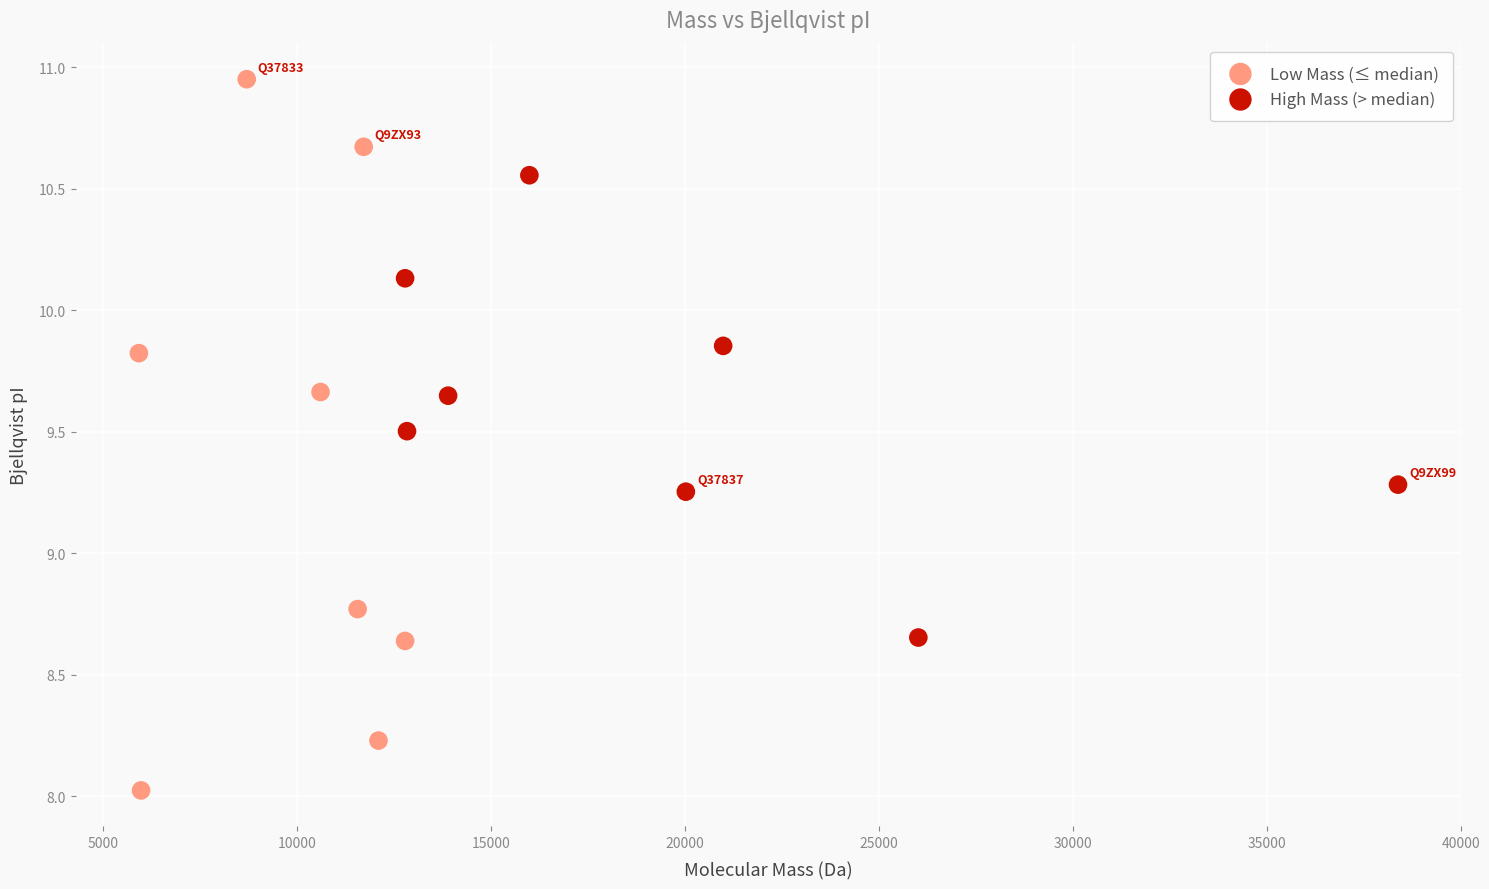

What are all the series names shown in the legend?

Low Mass (≤ median), High Mass (> median)